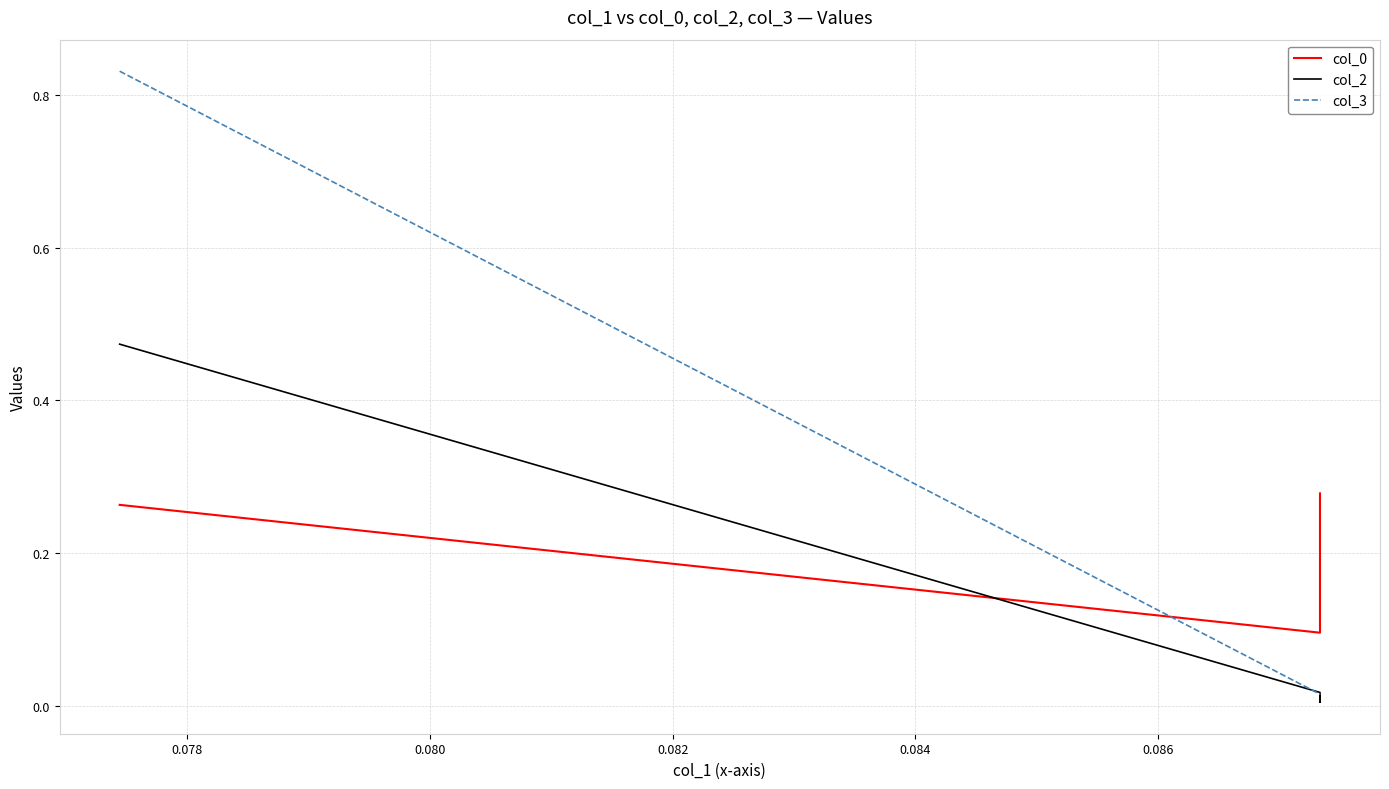

What is the maximum value for col_2?

0.5